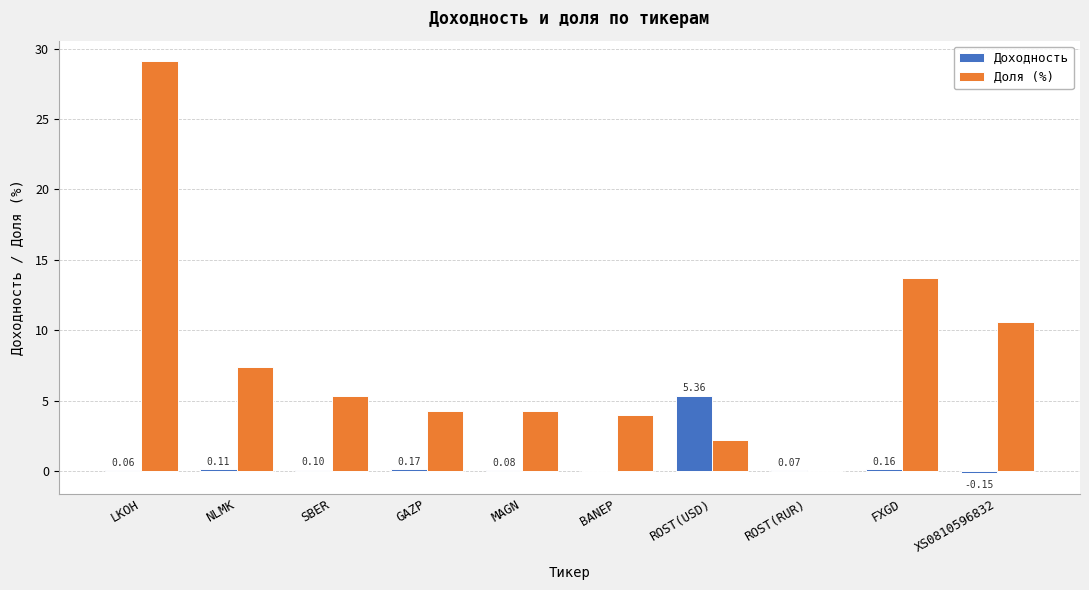

What is the average value of the Доля (%) series?

8.1